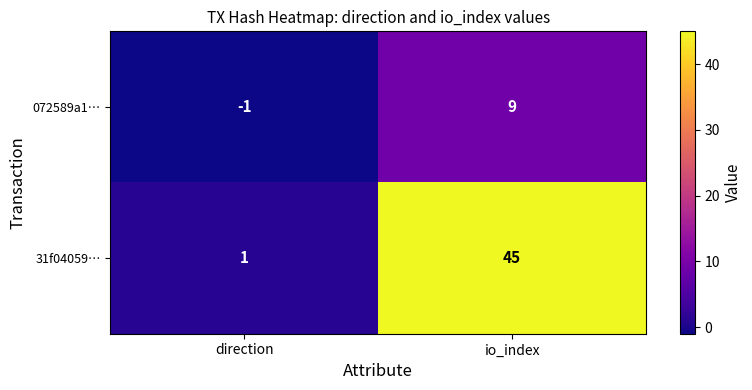

At which category is the sum across all series the highest?

io_index